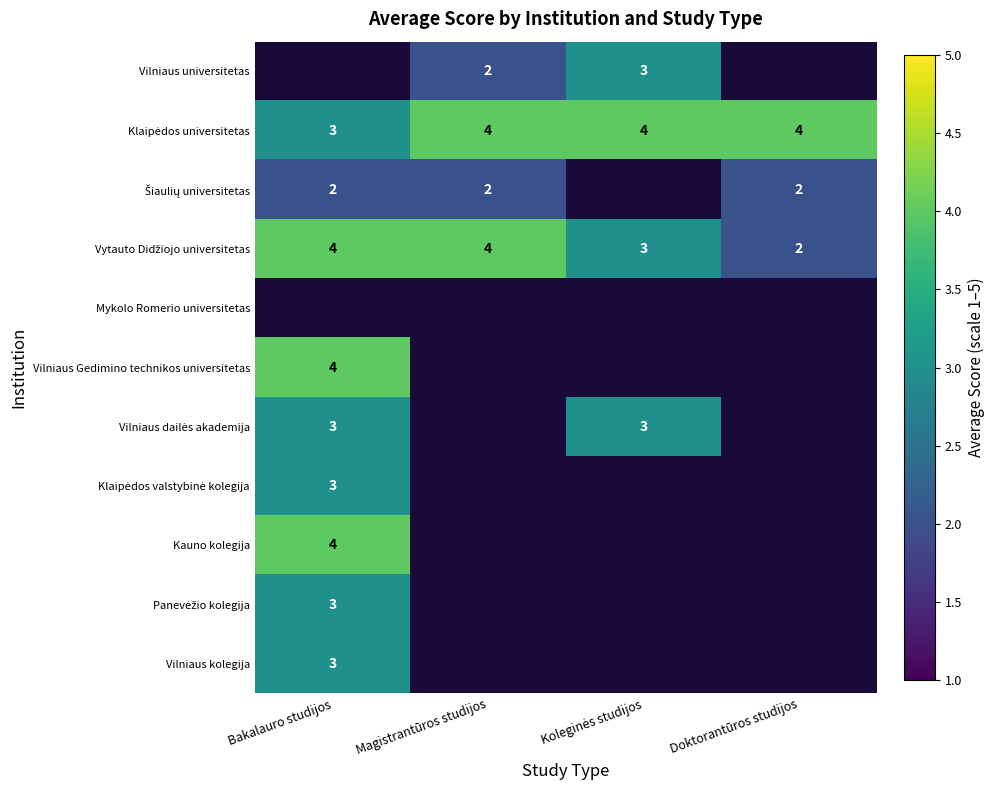

True or false: Vilniaus universitetas has a value of 2 at Magistrantūros studijos.

True